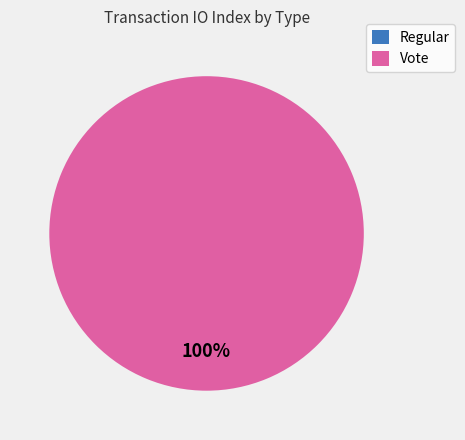

What is the smallest slice in the pie chart?

Regular